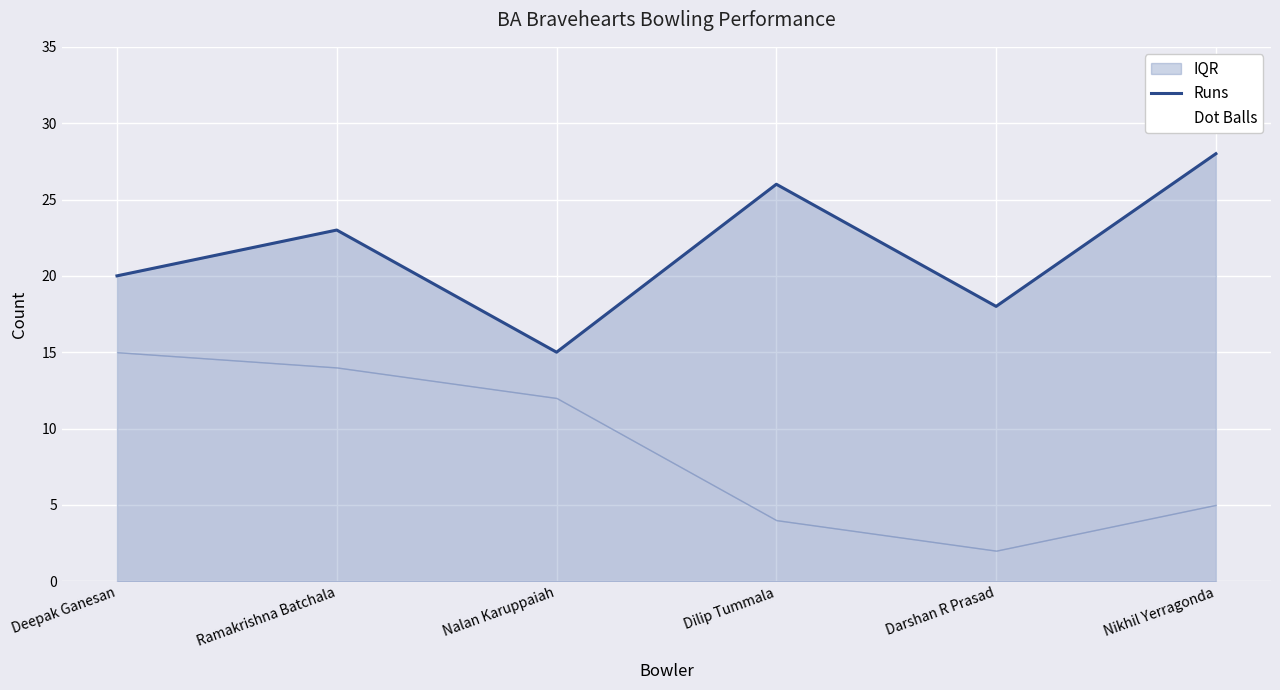

Is the value of Dot Balls at Darshan R Prasad greater than the value of Runs at Deepak Ganesan?

No